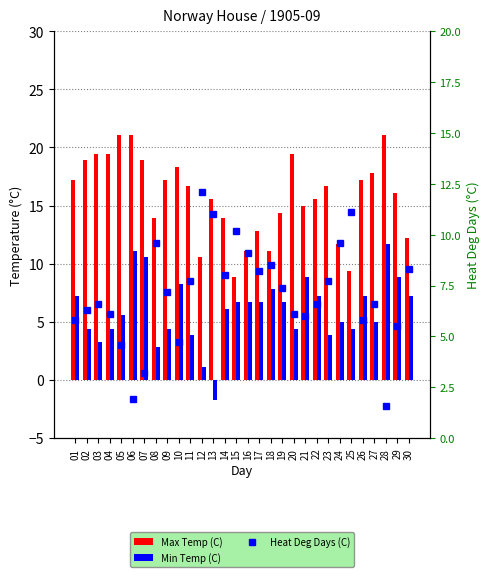

Between 16 and 17, which series saw the biggest shift?

Max Temp (C)